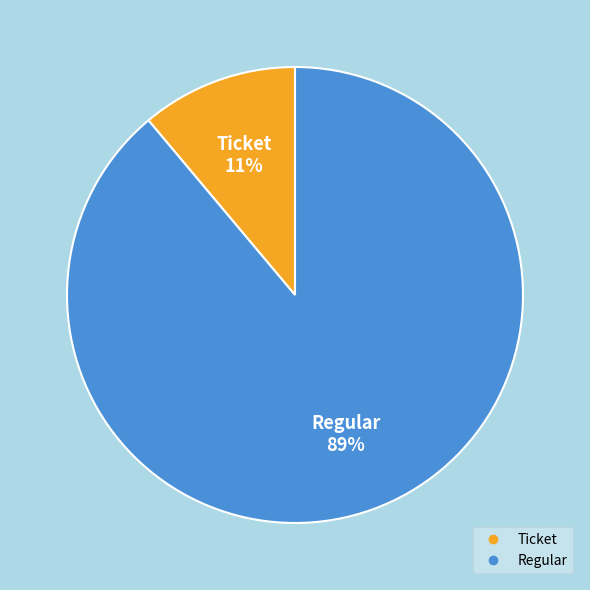

Which category has the smallest portion of the pie?

Ticket